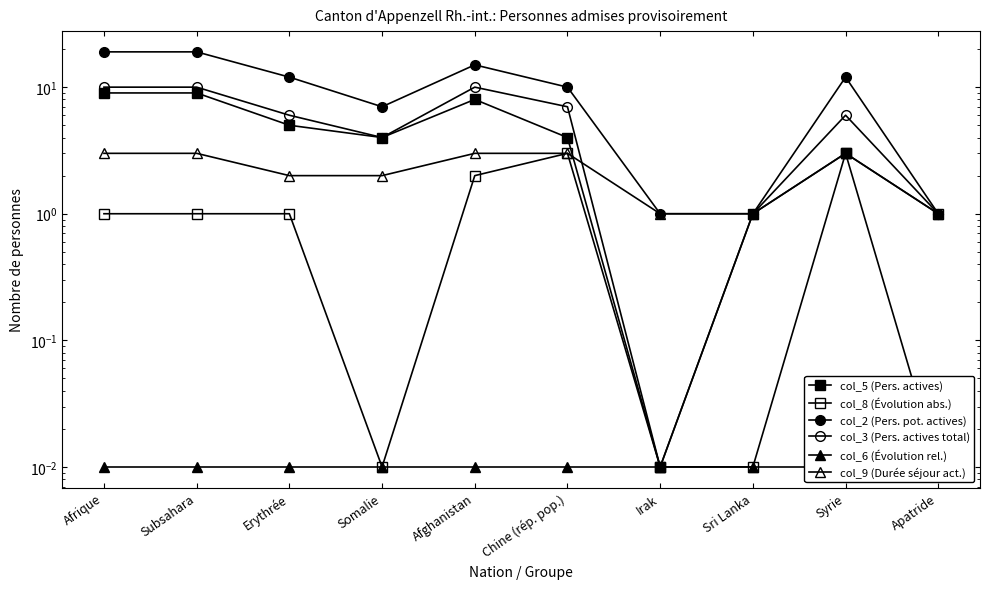

Is the value of col_8 (Évolution abs.) at Apatride greater than the value of col_6 (Évolution rel.) at Somalie?

Yes